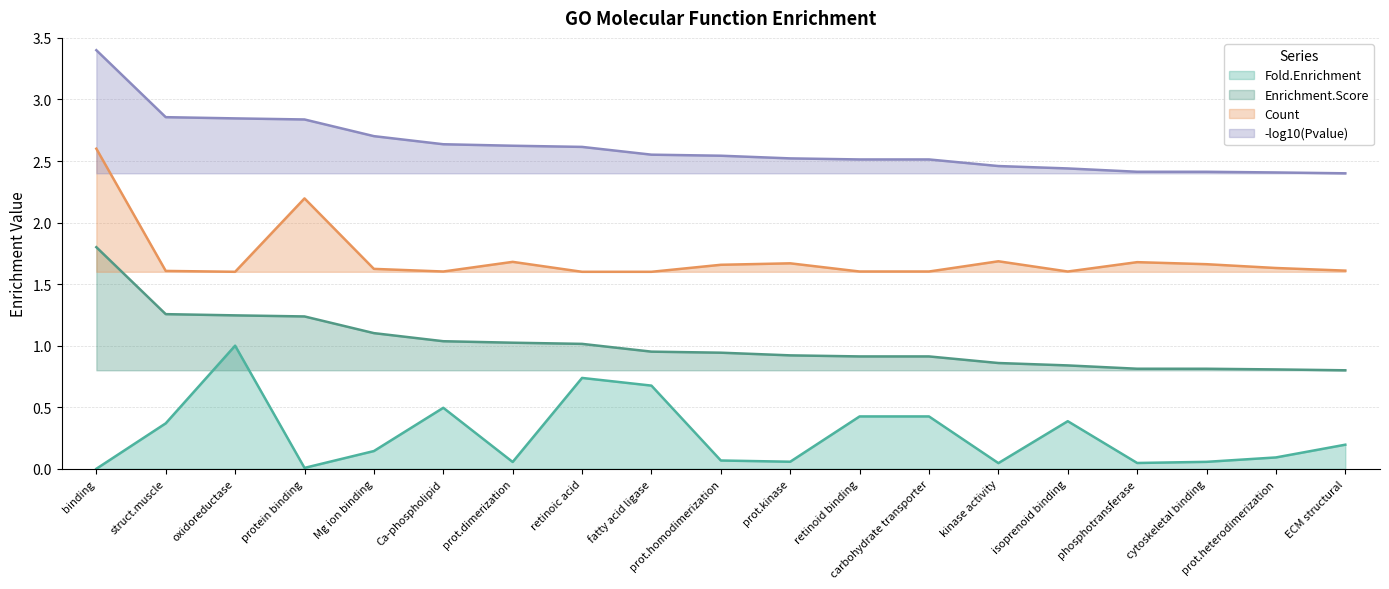

What is the total value across all series at retinoic acid?

6.0